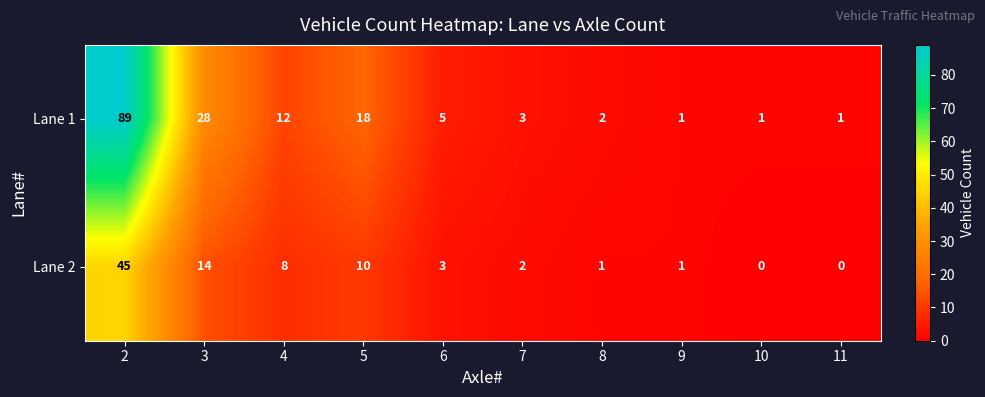

Rank the series by their average value, from highest to lowest.

Lane 1, Lane 2